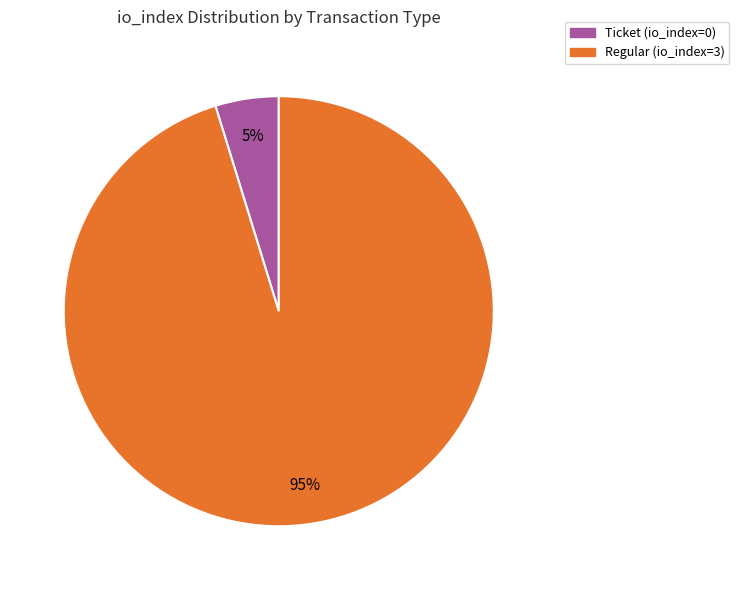

How many slices are in this pie chart?

2